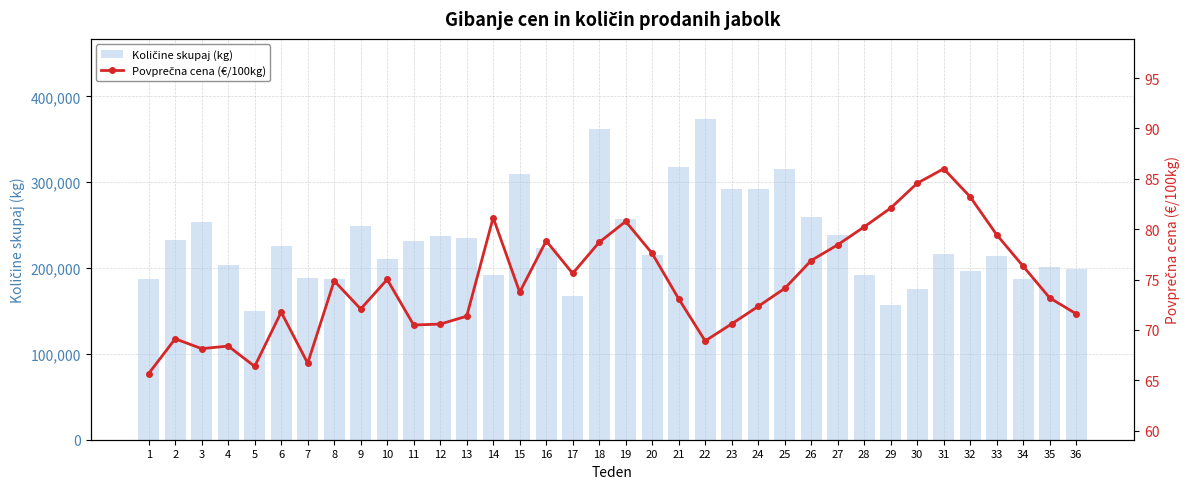

How many distinct data groups are displayed?

2